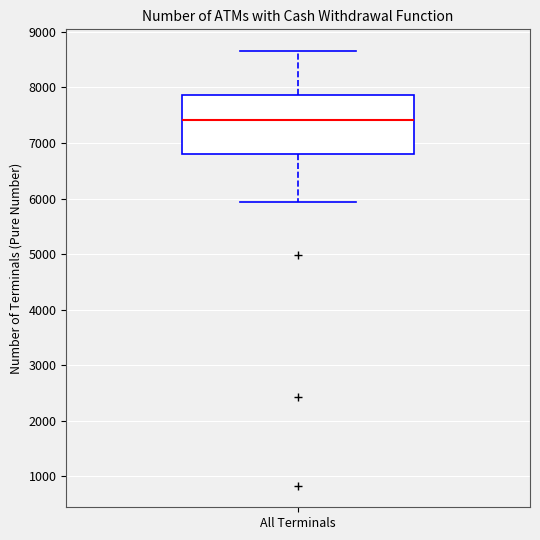

Read this box plot against the y-axis: the position of the median line, the range covered by the box, and the ends of both whiskers. The values are not printed on the chart, so give them approximately, as read against the axis.

median 7400, box 6800 to 7900, whiskers 5900 to 8700